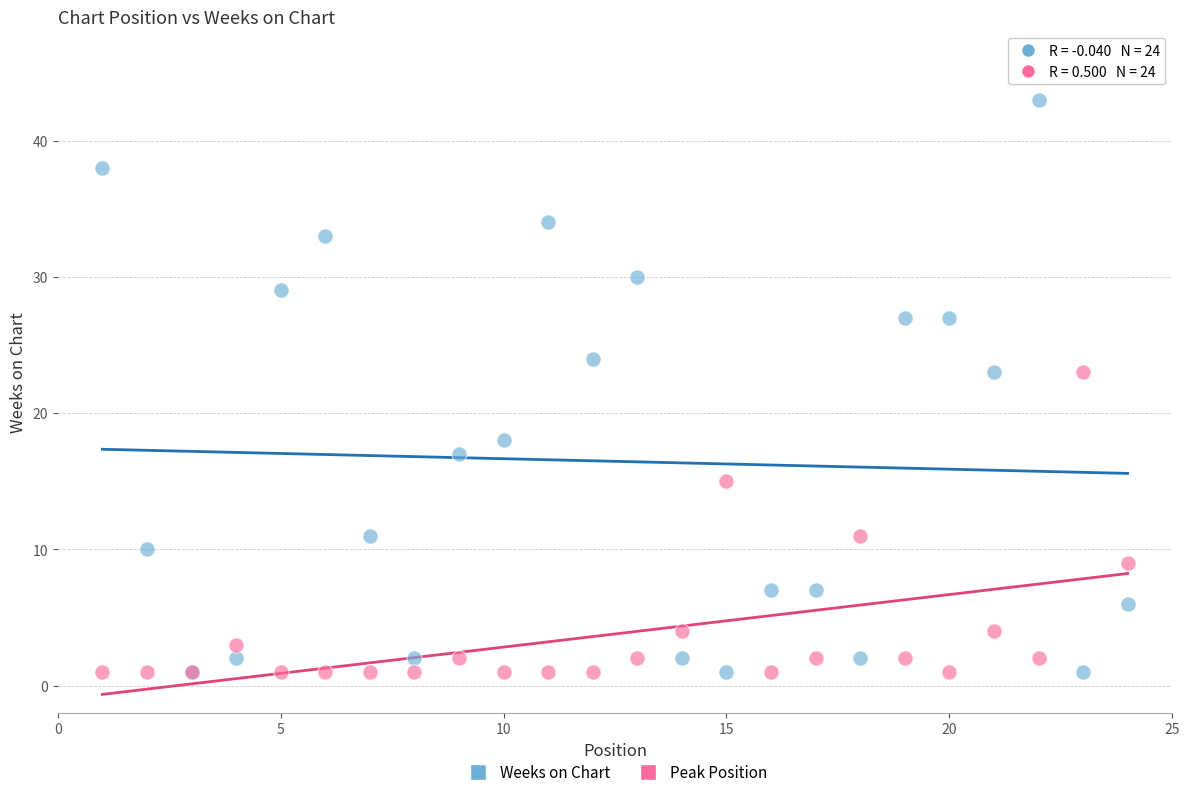

What are all the series names shown in the legend?

Weeks on Chart, Peak Position